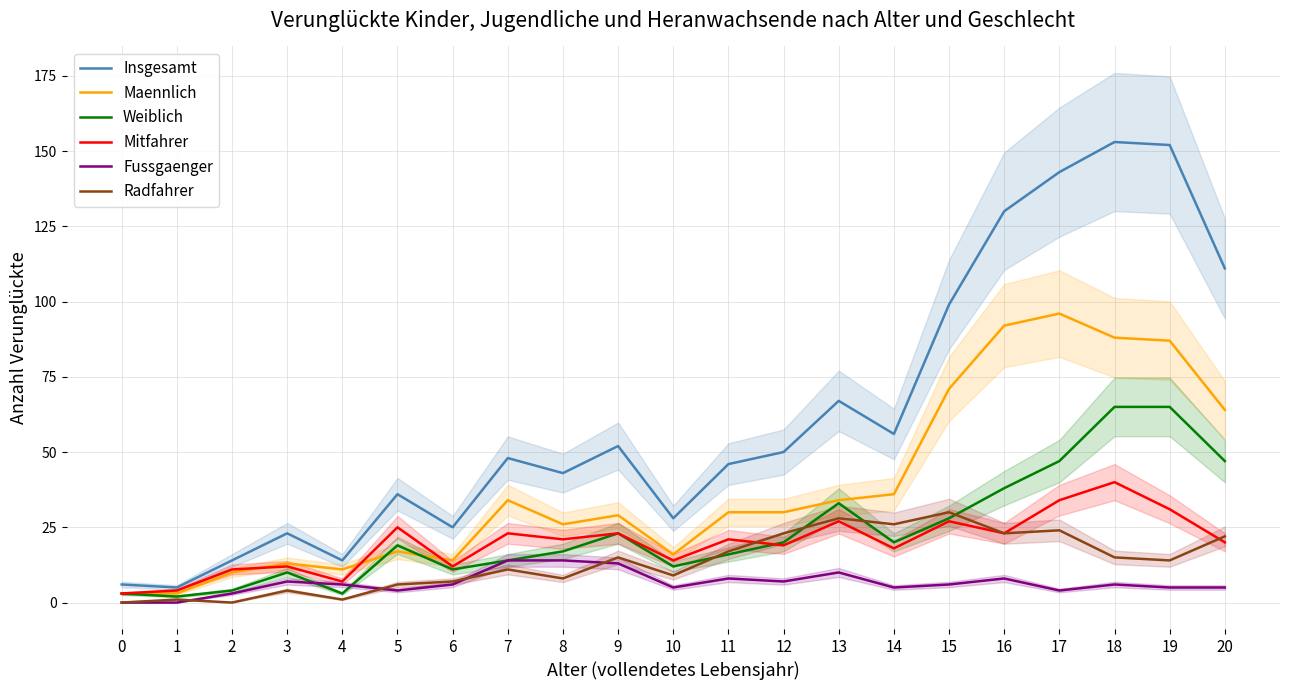

What value does the Maennlich series have at 8, to the nearest 10?

30